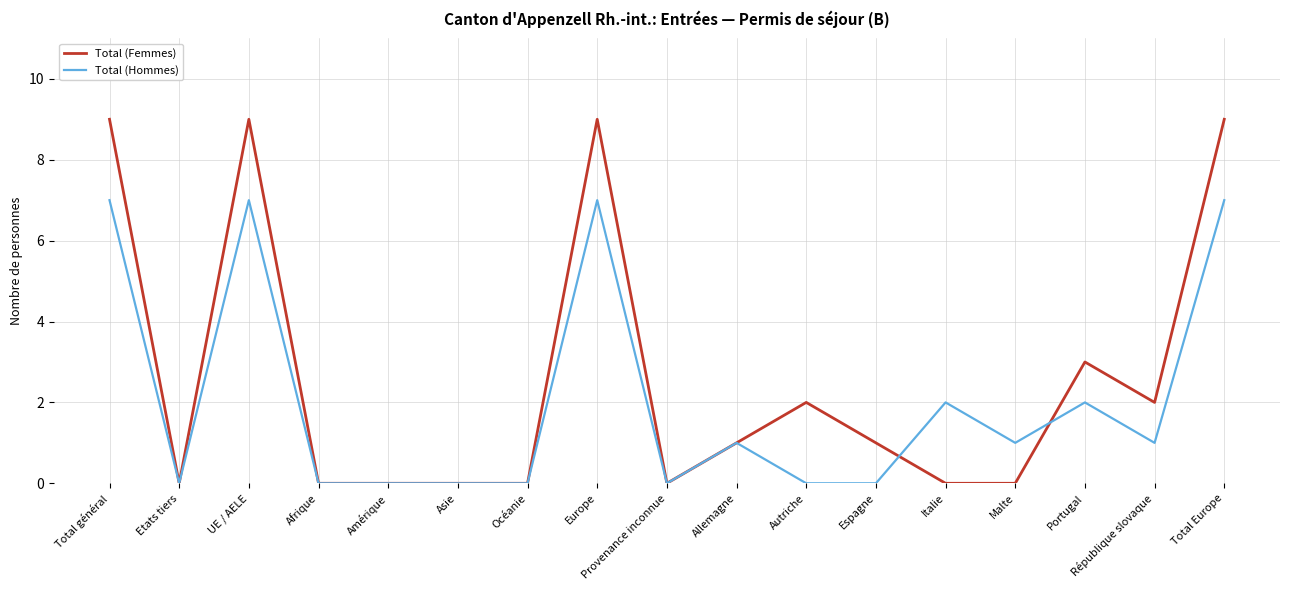

Reading left to right, extract all data points from this chart.

Total (Femmes): Total général=9	Etats tiers=0	UE / AELE=9	Afrique=0	Amérique=0	Asie=0	Océanie=0	Europe=9	Provenance inconnue=0	Allemagne=1	Autriche=2	Espagne=1	Italie=0	Malte=0	Portugal=3	République slovaque=2	Total Europe=9
Total (Hommes): Total général=7	Etats tiers=0	UE / AELE=7	Afrique=0	Amérique=0	Asie=0	Océanie=0	Europe=7	Provenance inconnue=0	Allemagne=1	Autriche=0	Espagne=0	Italie=2	Malte=1	Portugal=2	République slovaque=1	Total Europe=7